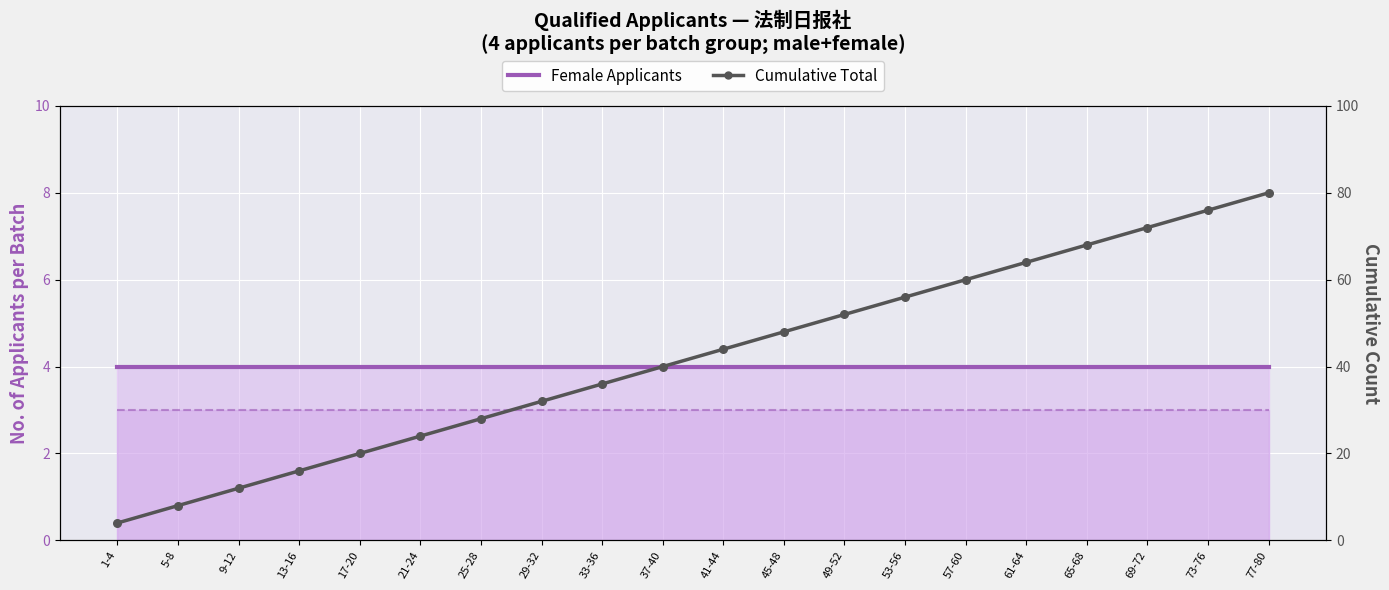

Which series reaches the minimum Y coordinate?

Female Applicants